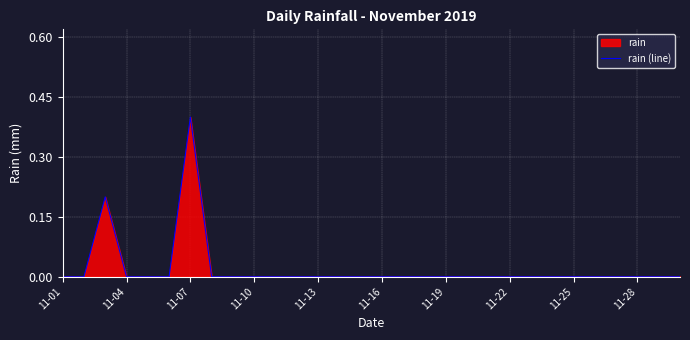

How many values are above zero?

2